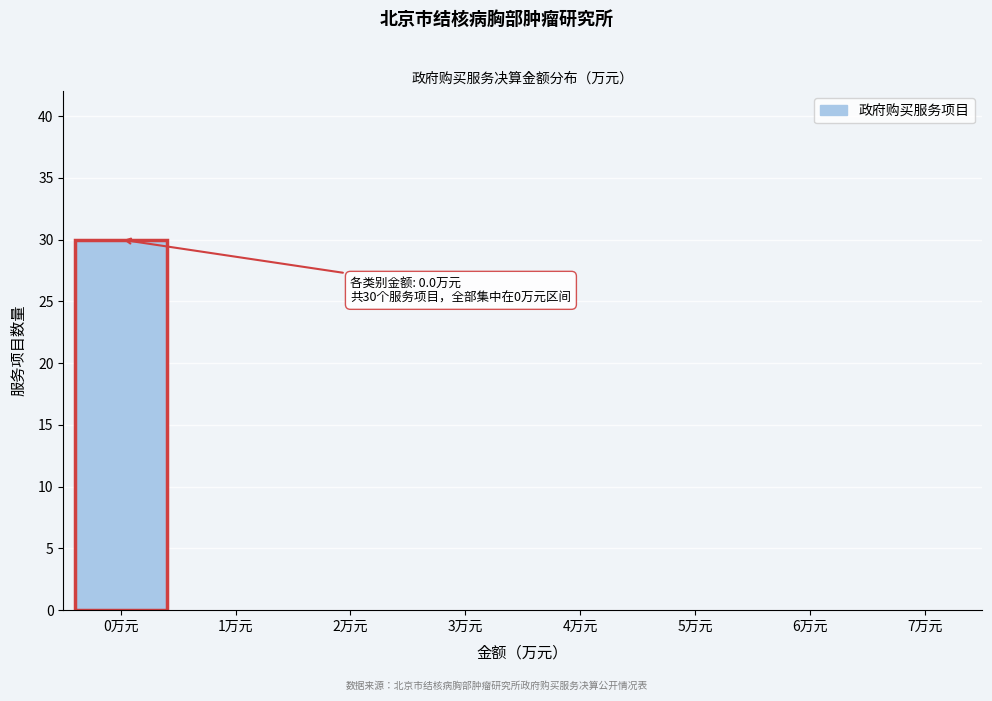

Reading left to right, transcribe all the data shown in this chart.

0万元=30	1万元=0	2万元=0	3万元=0	4万元=0	5万元=0	6万元=0	7万元=0